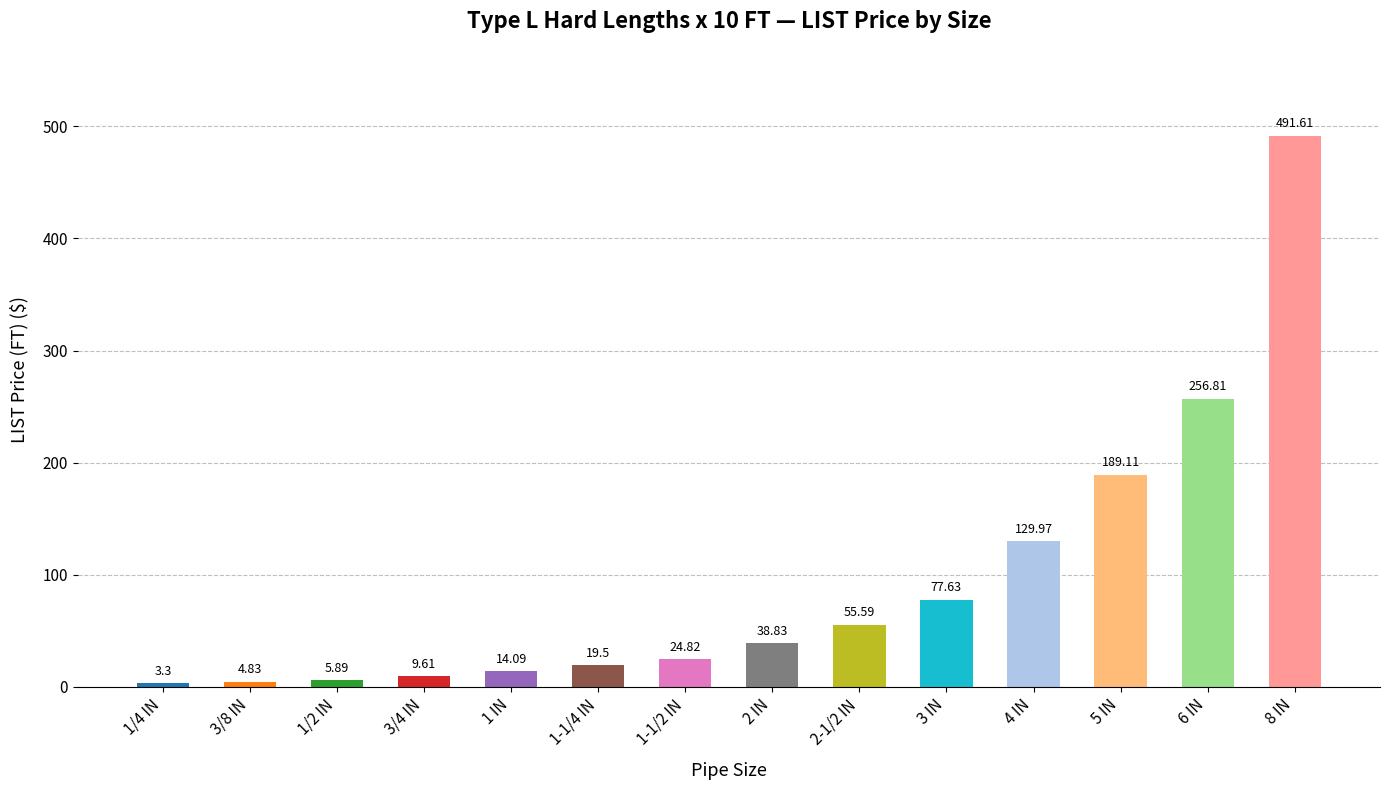

Rank the categories by value from highest to lowest.

8 IN, 6 IN, 5 IN, 4 IN, 3 IN, 2-1/2 IN, 2 IN, 1-1/2 IN, 1-1/4 IN, 1 IN, 3/4 IN, 1/2 IN, 3/8 IN, 1/4 IN